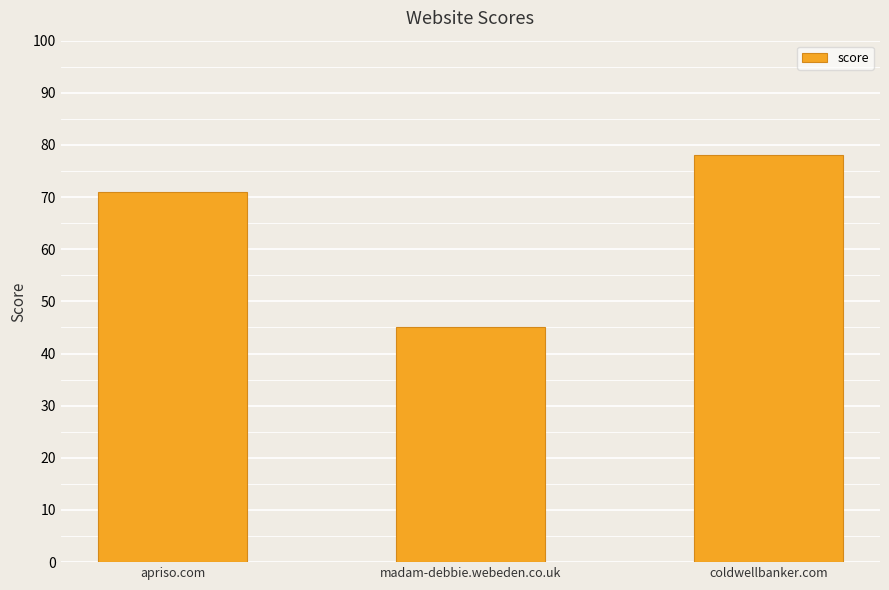

Count the number of categories in the chart.

3